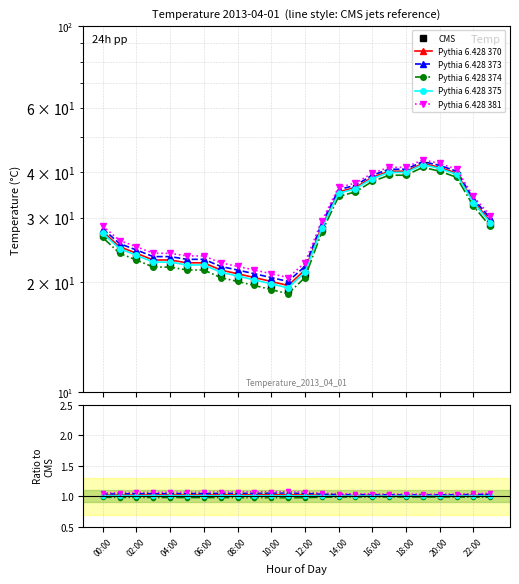

What is the value of the CMS point at the 2nd from the left?

24.5